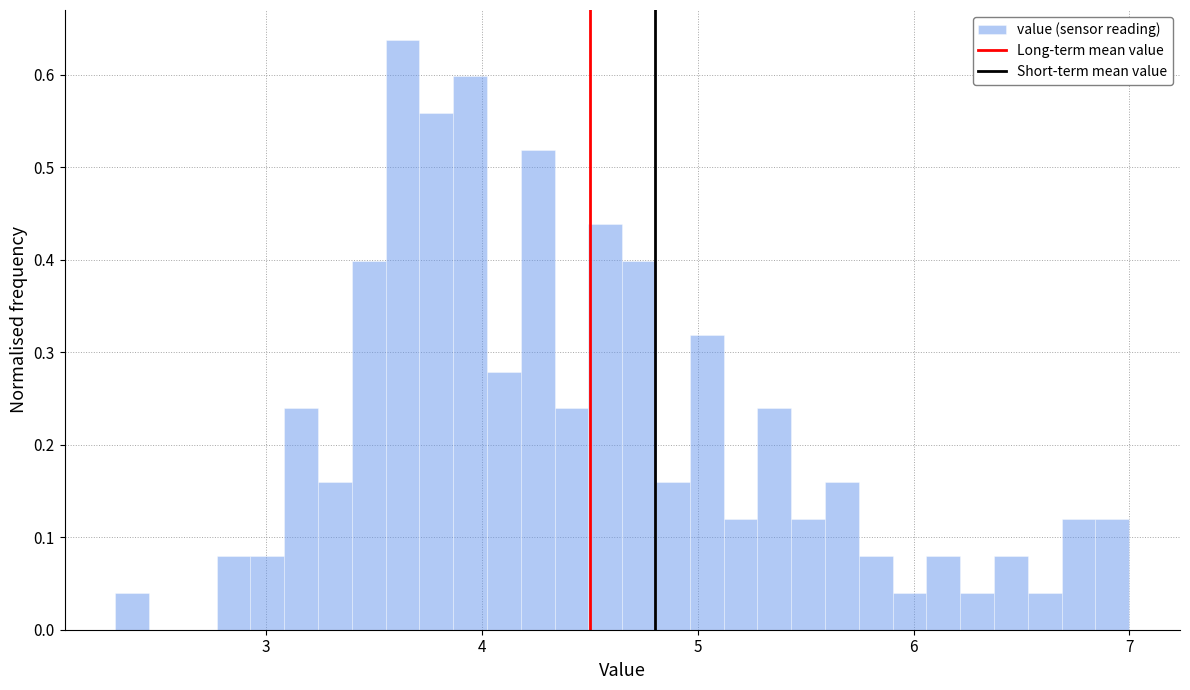

Around what value on the x-axis is the tallest bar? Give the approximate position of its centre, as read against the axis.

3.6